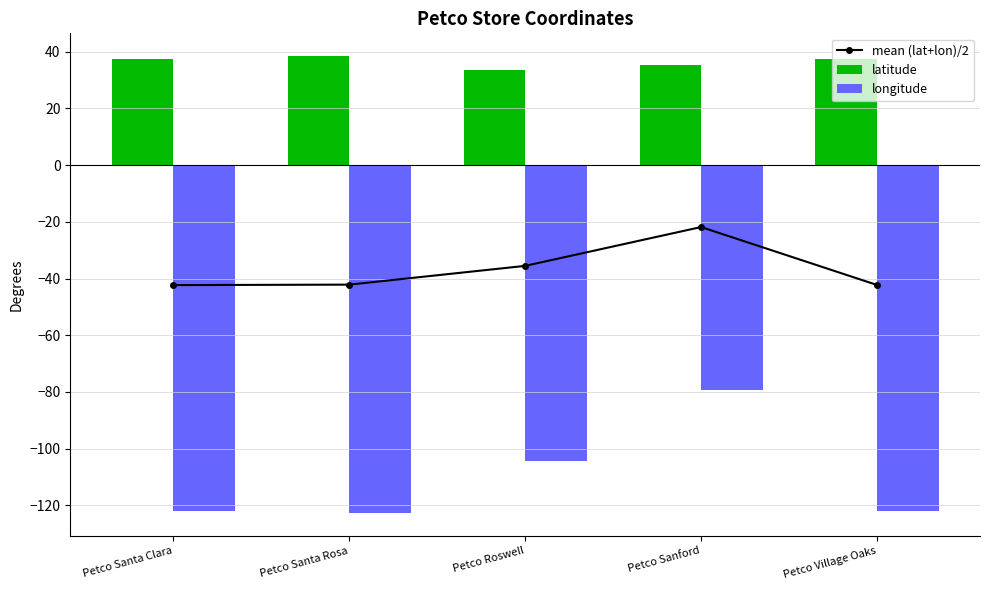

Is the value of latitude at Petco Village Oaks greater than the value of mean (lat+lon)/2 at Petco Roswell?

Yes